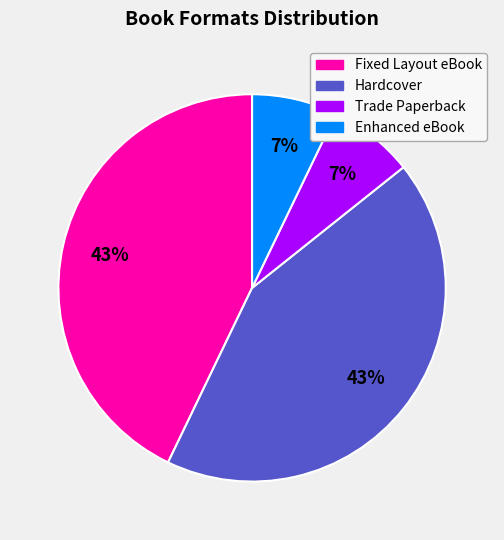

Is Hardcover the majority of the pie?

No